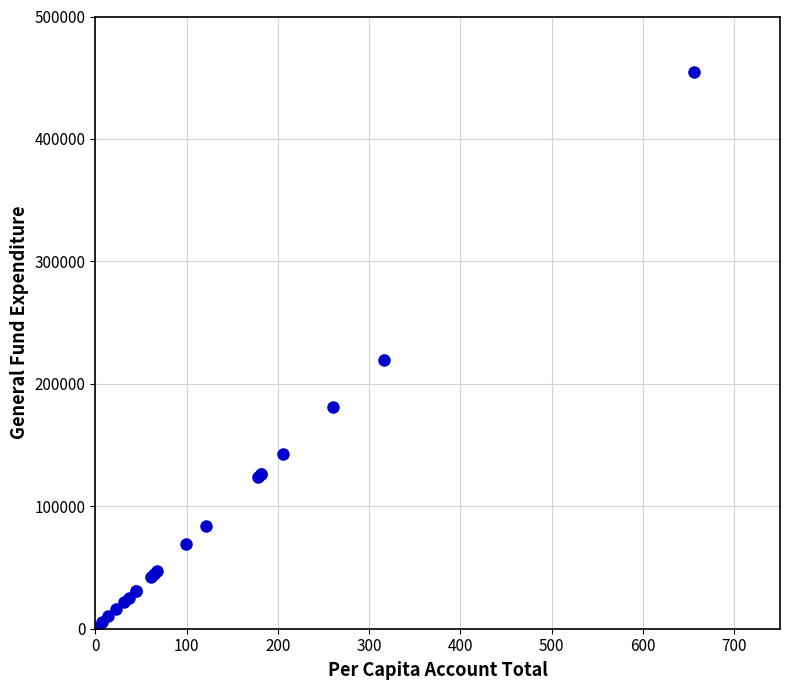

What Y value in the scatter plot is closest to 227249?

219434